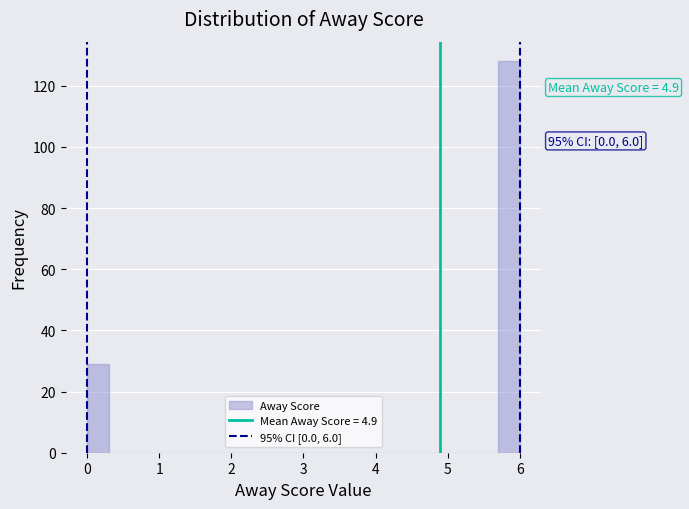

Around what value on the x-axis is the tallest bar? Give the approximate position of its centre, as read against the axis.

5.9